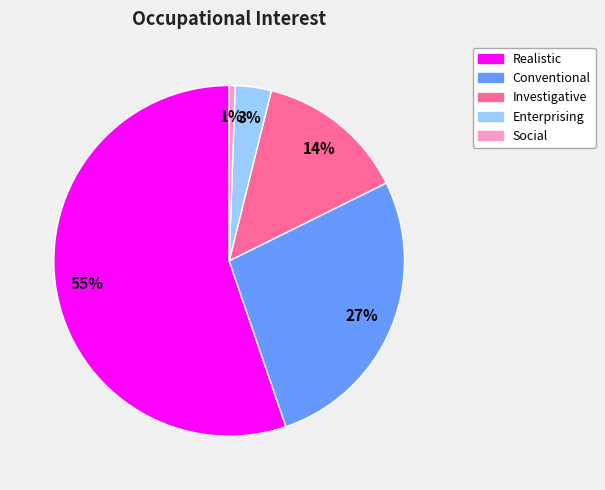

Is it true that Investigative is 14% of the pie?

True